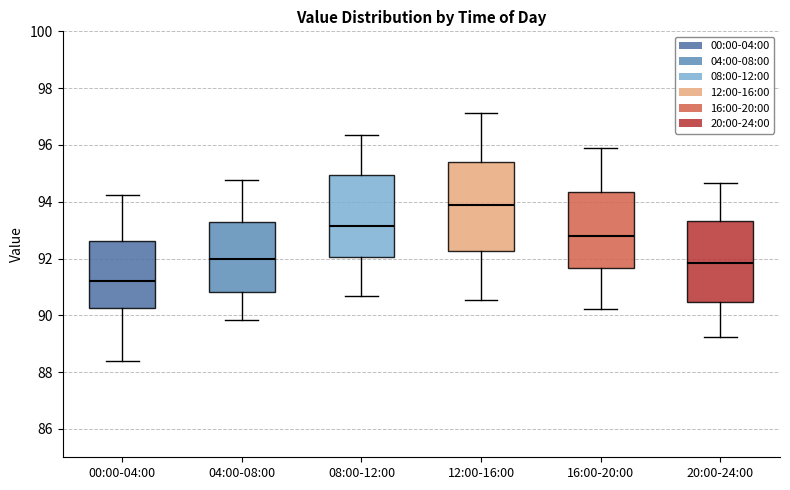

Reading left to right, read every box against the y-axis: the position of its median line, the range the box covers, and the ends of its whiskers. The values are not printed on the chart, so give them approximately, as read against the axis.

00:00-04:00: median 91.2, box 90.2 to 92.6, whiskers 88.4 to 94.2
04:00-08:00: median 92.0, box 90.8 to 93.2, whiskers 89.8 to 94.8
08:00-12:00: median 93.2, box 92.0 to 95.0, whiskers 90.6 to 96.4
12:00-16:00: median 93.8, box 92.2 to 95.4, whiskers 90.6 to 97.2
16:00-20:00: median 92.8, box 91.6 to 94.4, whiskers 90.2 to 95.8
20:00-24:00: median 91.8, box 90.4 to 93.4, whiskers 89.2 to 94.6